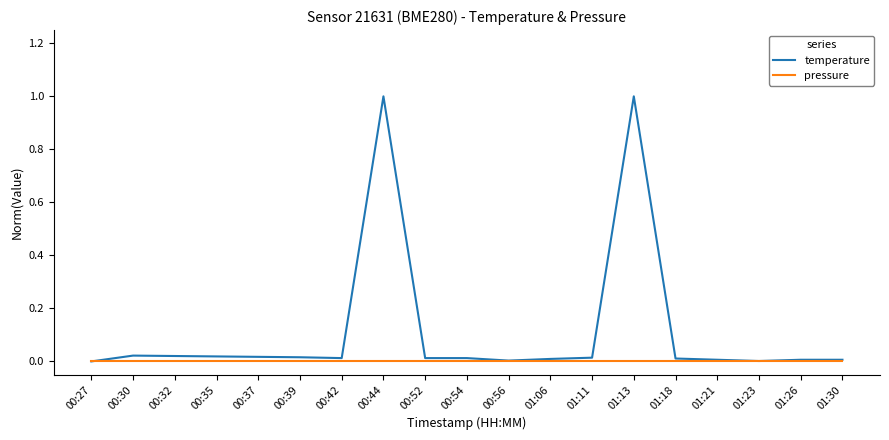

Which series has the largest range (max minus min)?

temperature